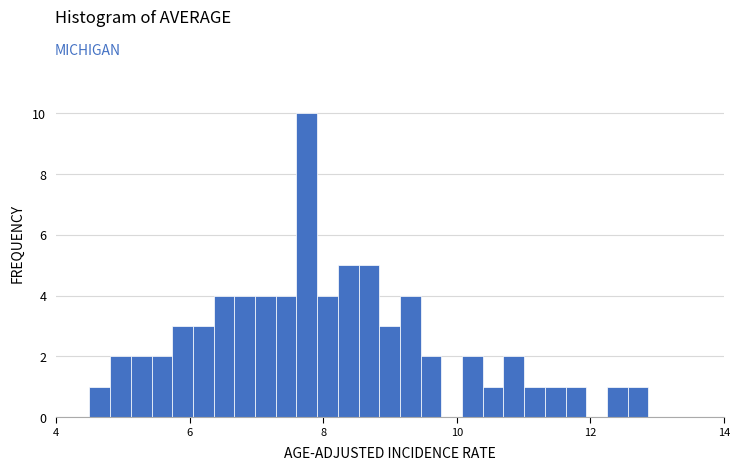

Around what value on the x-axis is the tallest bar? Give the approximate position of its centre, as read against the axis.

7.8